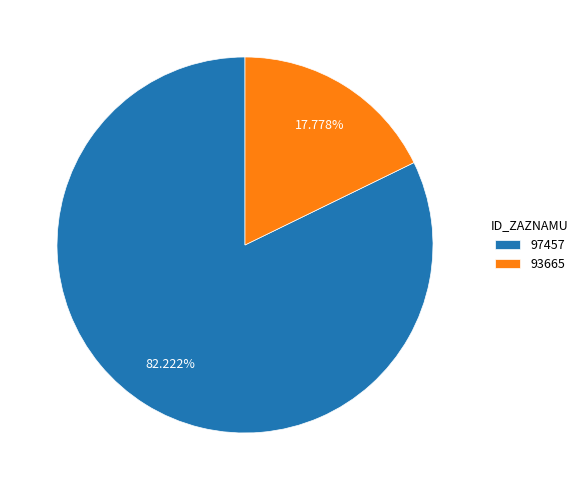

What portion of the pie excludes 97457?

17.8%